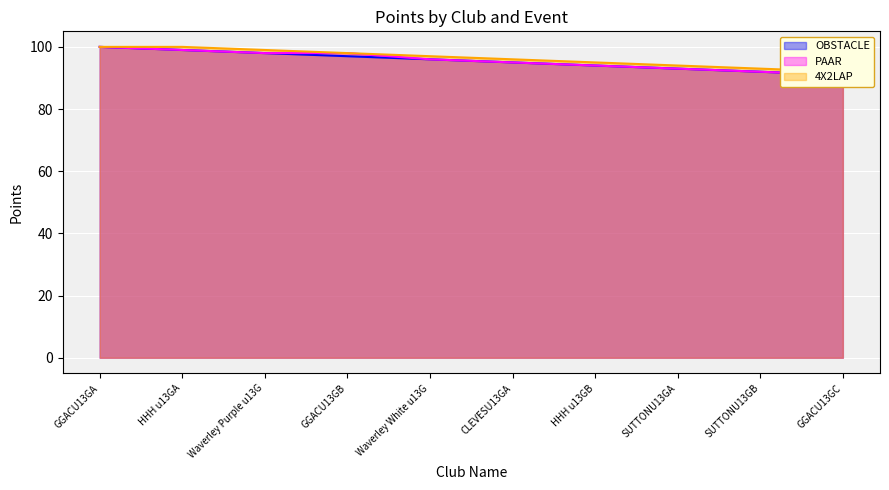

What is the value of the PAAR point at the 4th from the left?

98